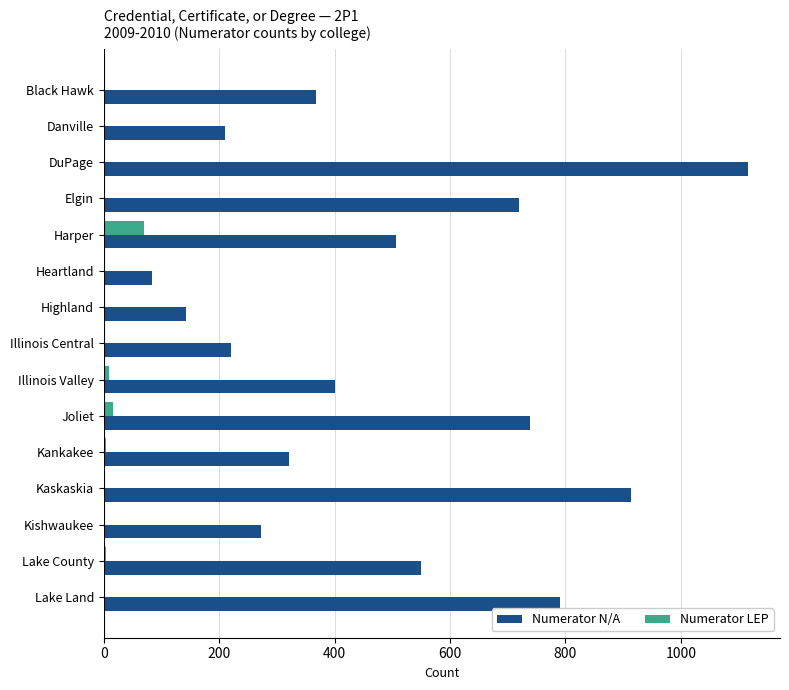

Is the value of Numerator N/A at Kankakee greater than the value of Numerator LEP at Joliet?

Yes